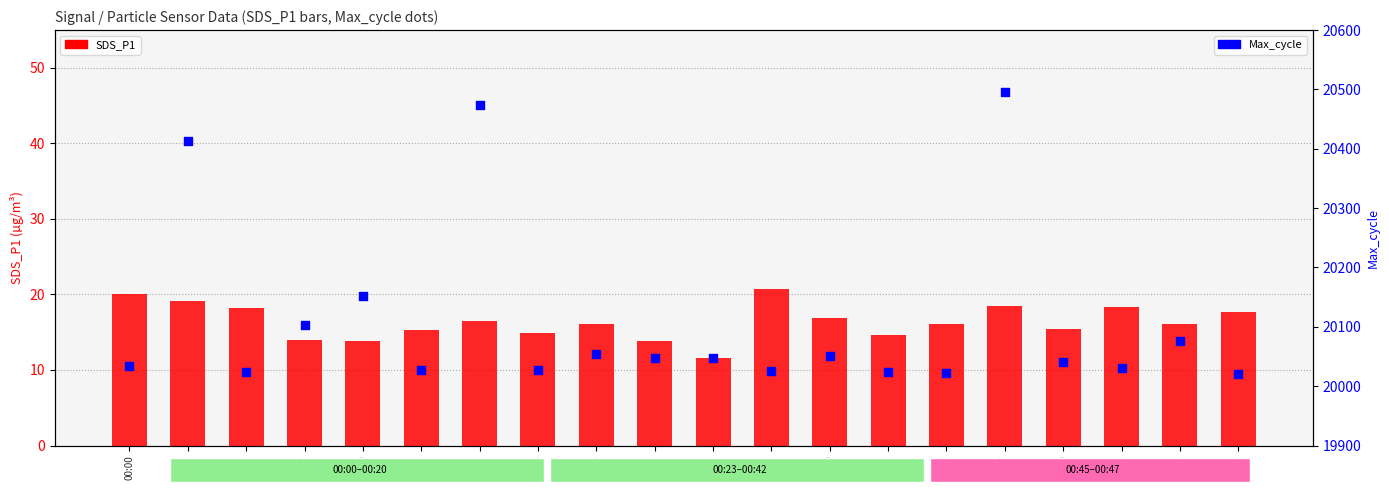

Which series has the largest total across all categories?

Max_cycle